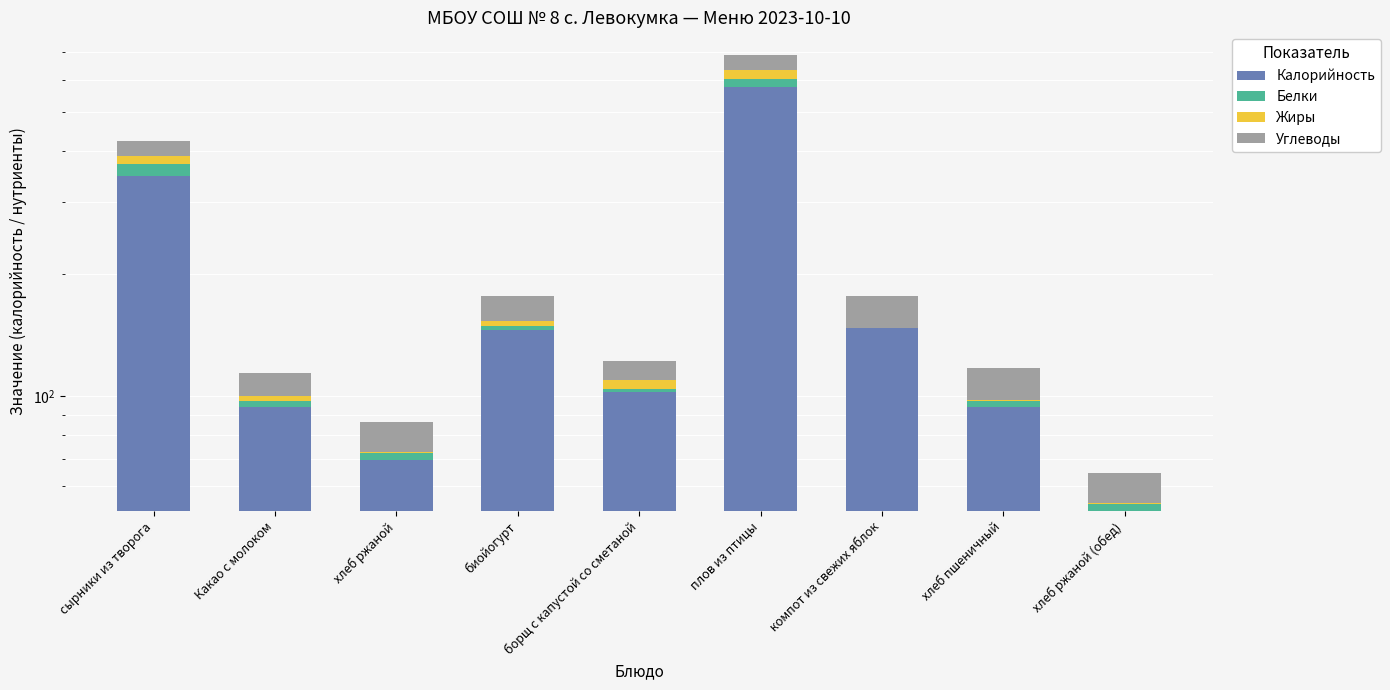

How many bars are there in total?

36